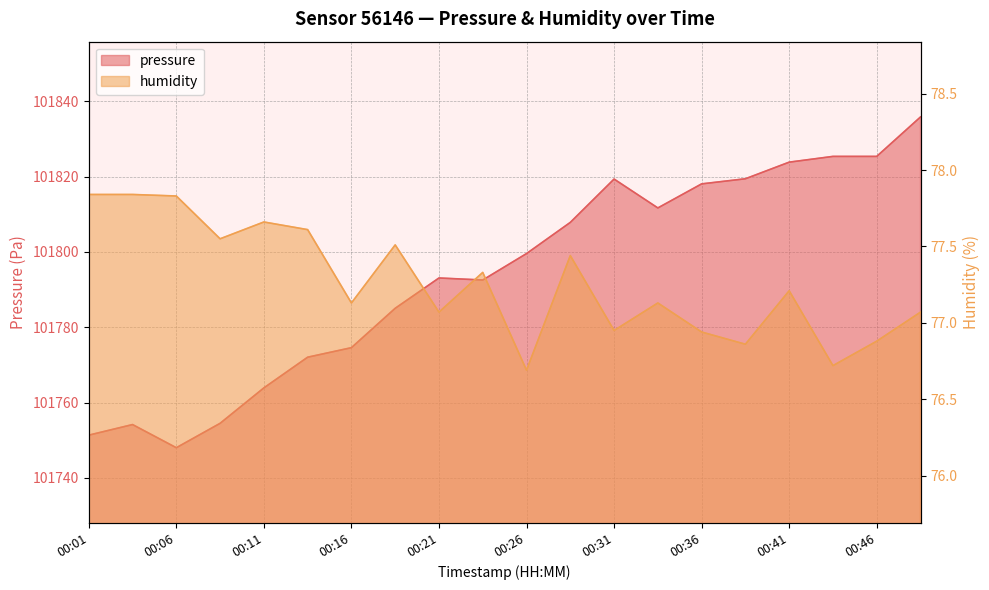

What is the maximum value shown in the chart?

101835.9